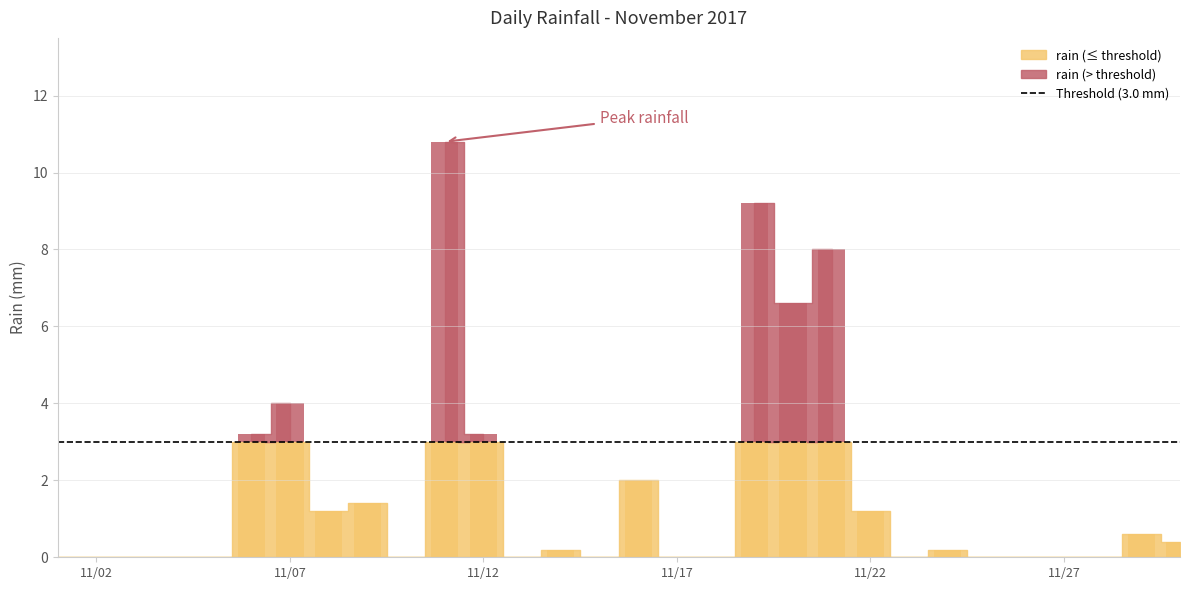

List the labels in order of value, largest first.

2017-11-11, 2017-11-19, 2017-11-21, 2017-11-20, 2017-11-07, 2017-11-06, 2017-11-12, 2017-11-16, 2017-11-09, 2017-11-08, 2017-11-22, 2017-11-29, 2017-11-30, 2017-11-14, 2017-11-24, 2017-11-01, 2017-11-02, 2017-11-03, 2017-11-04, 2017-11-05, 2017-11-10, 2017-11-13, 2017-11-15, 2017-11-17, 2017-11-18, 2017-11-23, 2017-11-25, 2017-11-26, 2017-11-27, 2017-11-28